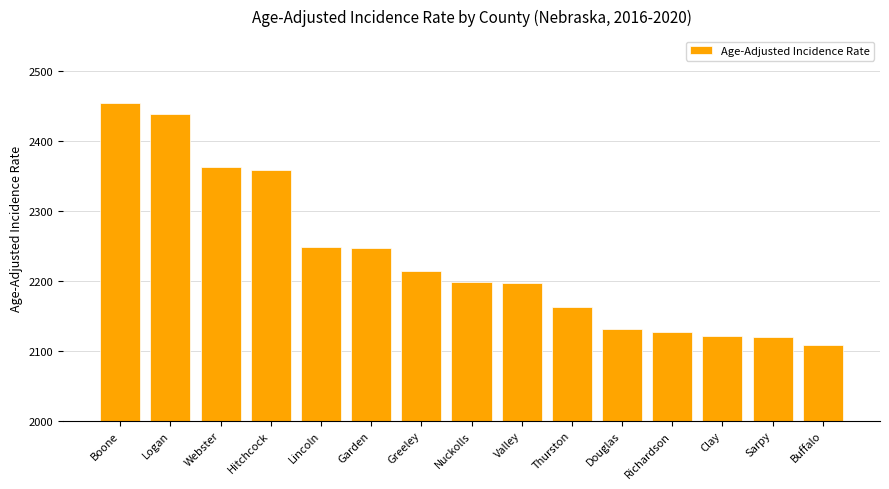

What is the difference between the values at Clay and Hitchcock?

236.7